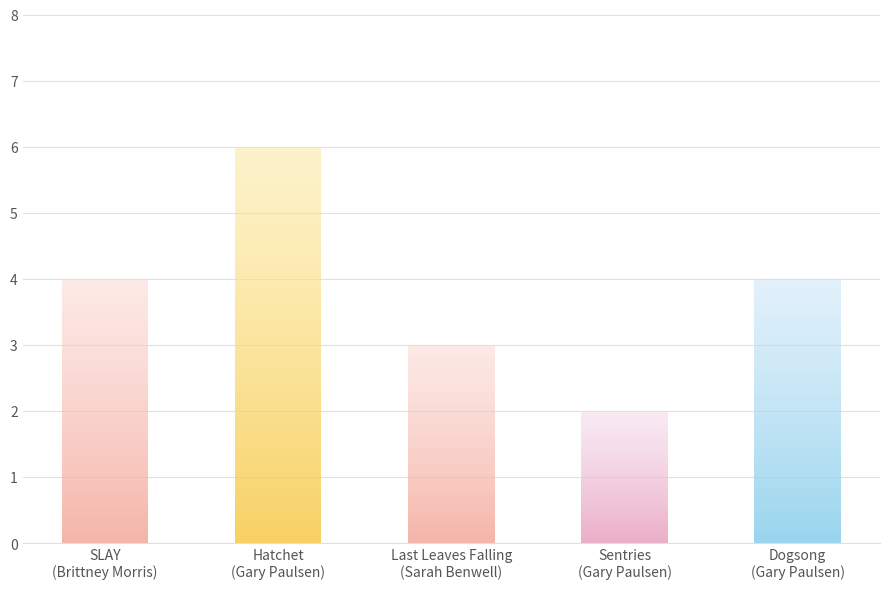

List the labels in order of value, smallest first.

Sentries
(Gary Paulsen), Last Leaves Falling
(Sarah Benwell), SLAY
(Brittney Morris), Dogsong
(Gary Paulsen), Hatchet
(Gary Paulsen)